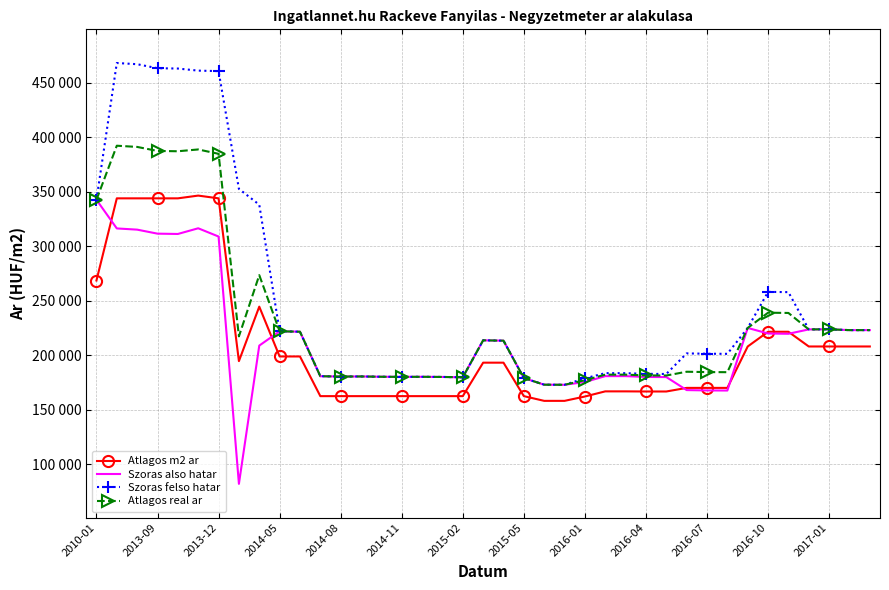

What are all the series names shown in the legend?

Atlagos m2 ar, Szoras also hatar, Szoras felso hatar, Atlagos real ar